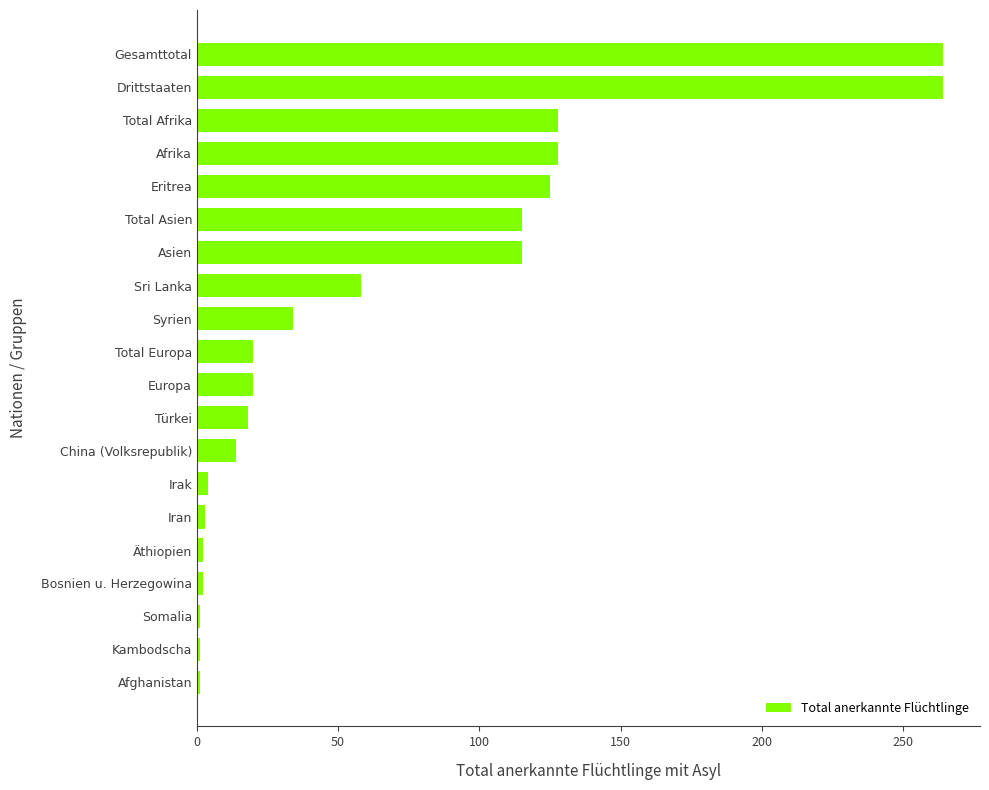

What is the difference between the second highest and second lowest values?

263